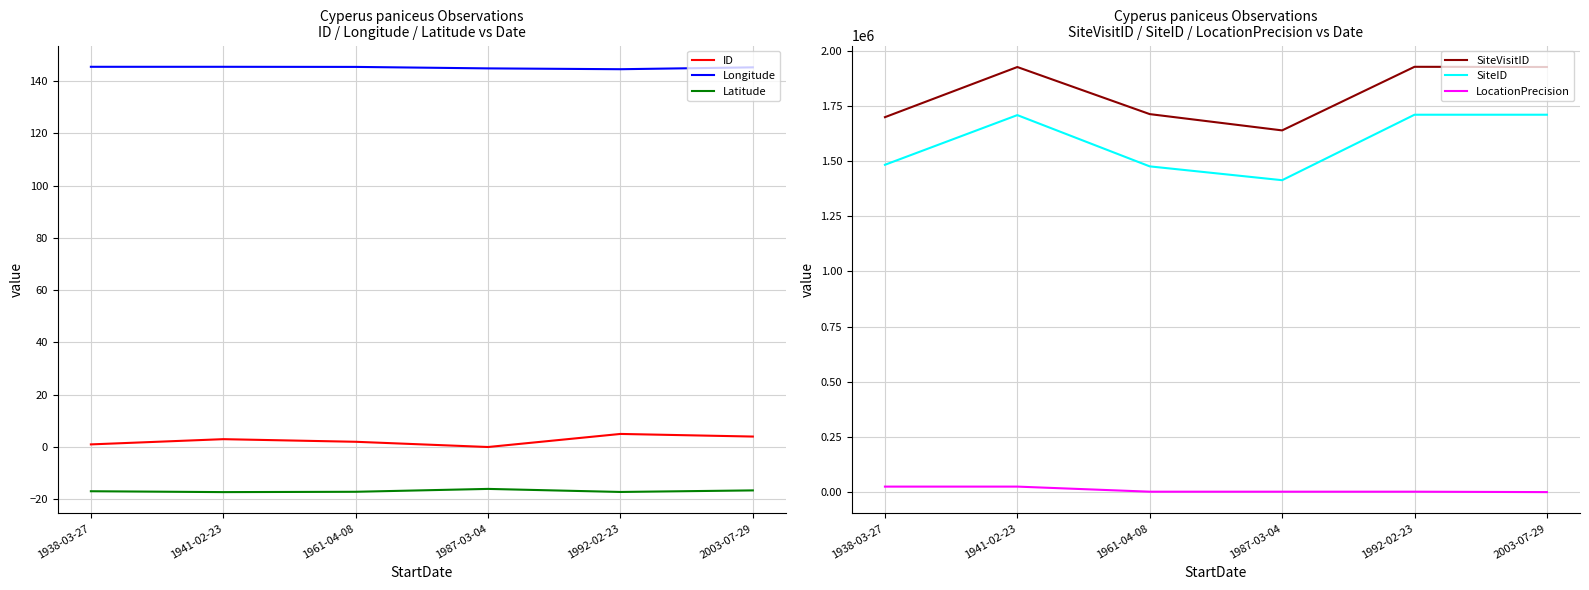

What is the label of the 3rd point from the right?

1987-03-04